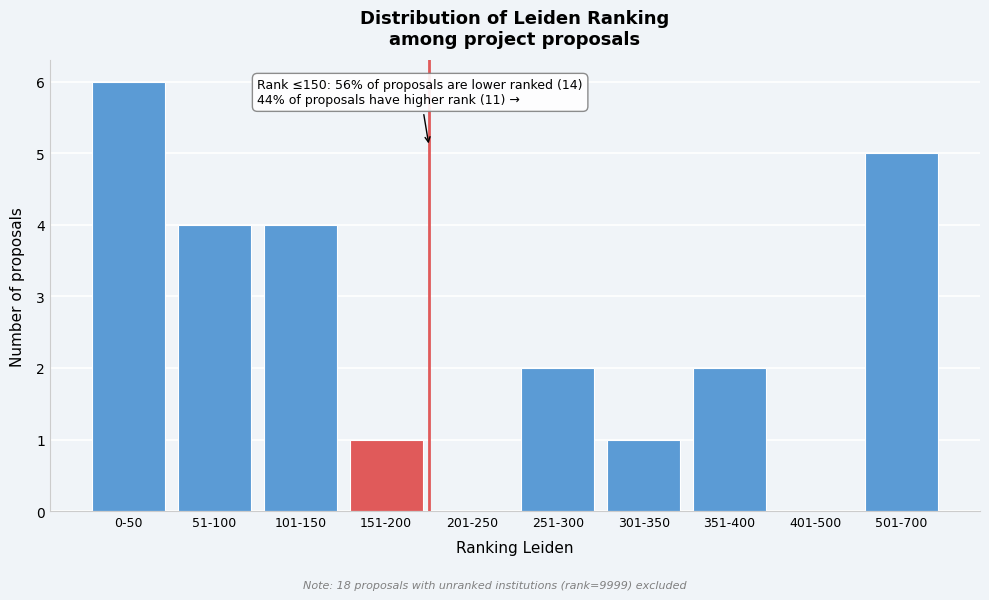

Reading left to right, what are all the values shown in this chart?

0-50=6	51-100=4	101-150=4	151-200=1	201-250=0	251-300=2	301-350=1	351-400=2	401-500=0	501-700=5